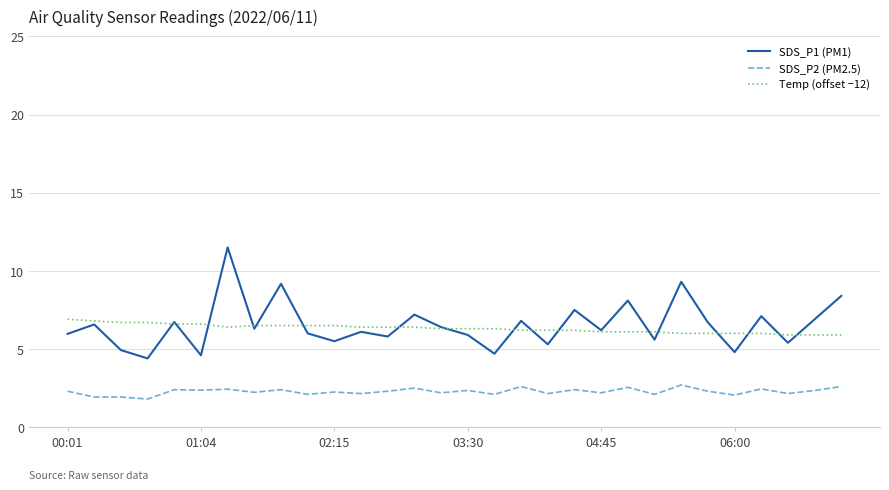

Which series has the largest range (max minus min)?

SDS_P1 (PM1)